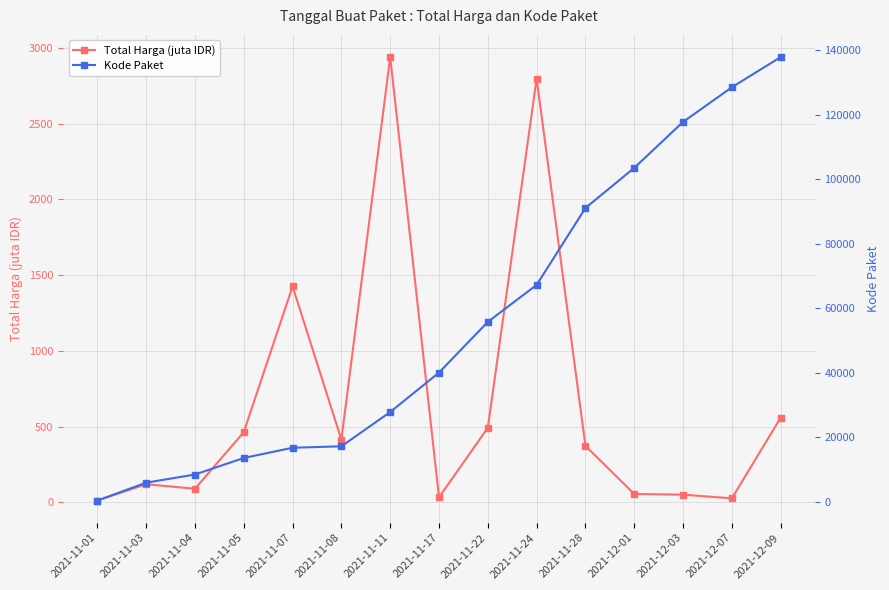

True or false: Kode Paket and Total Harga (juta IDR) intersect in this chart.

False